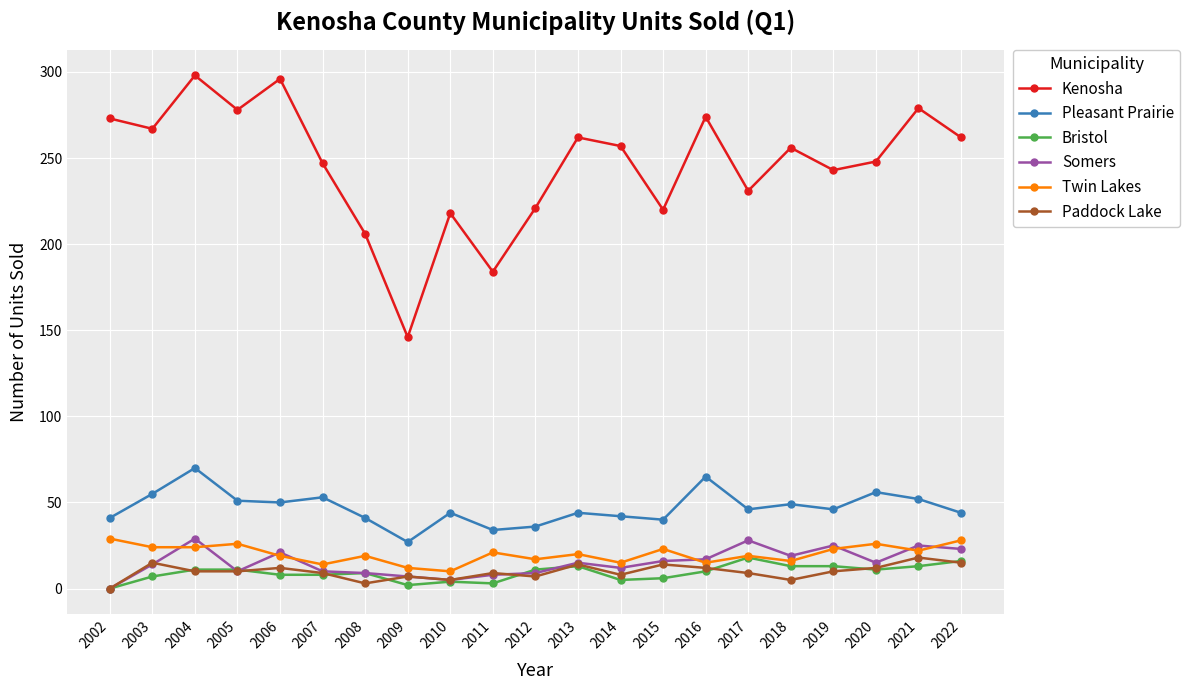

True or false: Somers has more than 1 interior local peaks.

True